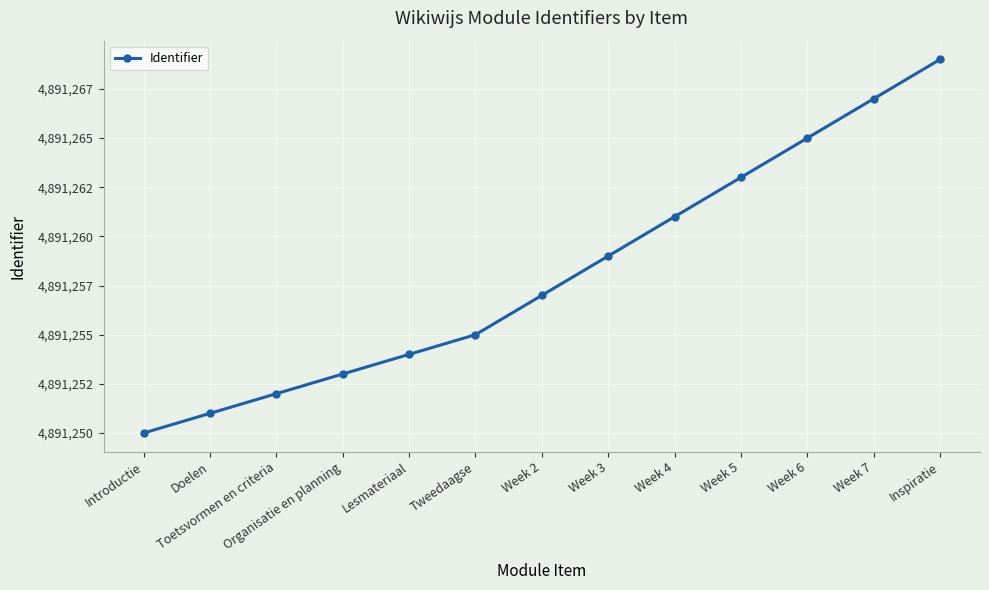

Read the value at Week 6.

4891265